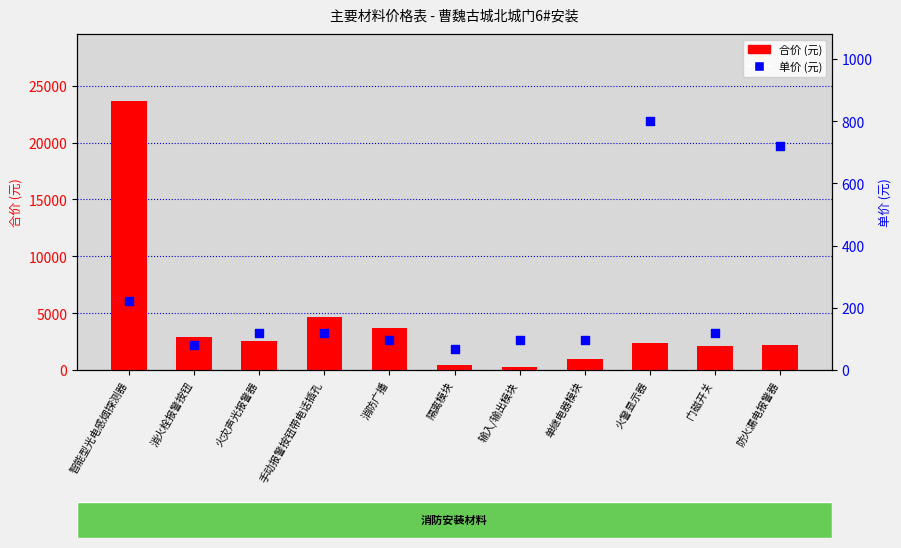

Is the value of 合价 (元) at 火灾声光报警器 greater than the value of 单价 (元) at 防火漏电报警器?

Yes